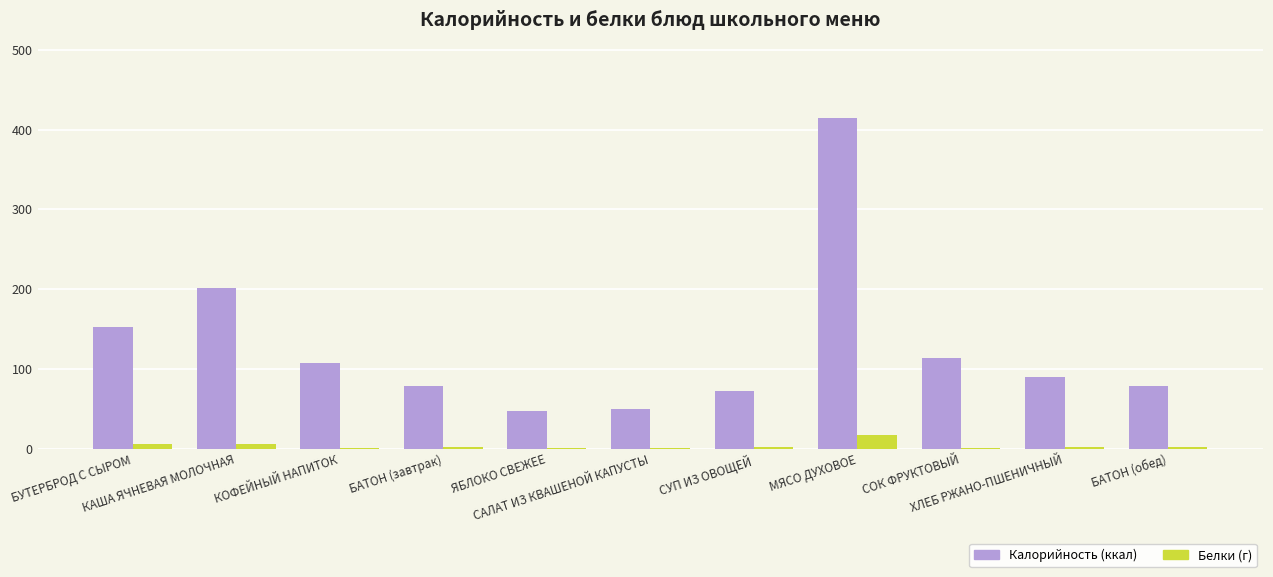

What is the greatest value displayed?

414.4